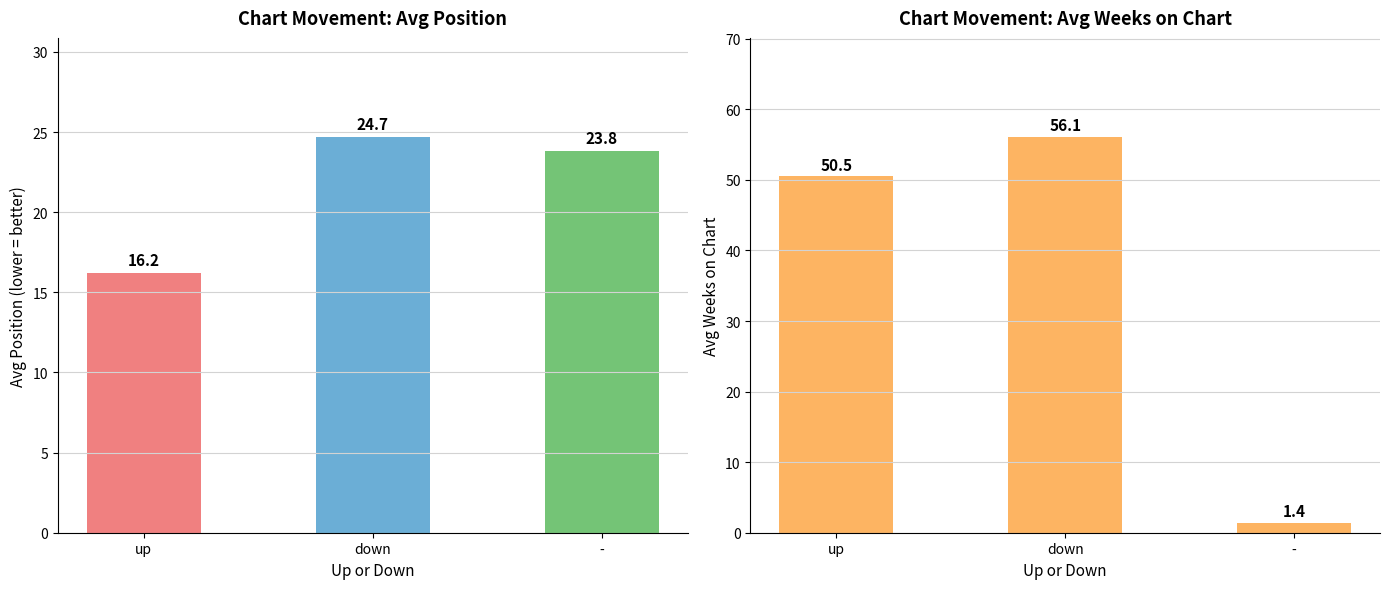

What is the difference between the Avg Weeks on Chart values at down and -?

54.7